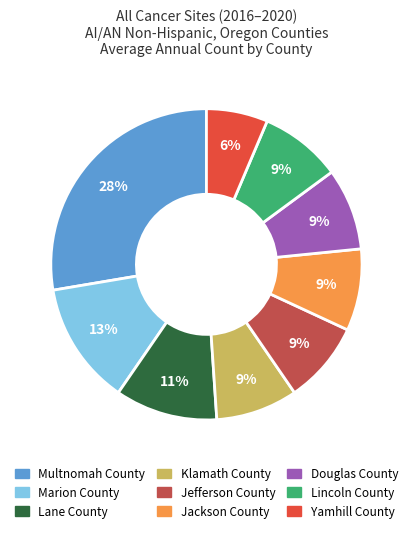

True or false: Jackson County accounts for 22% of the total.

False